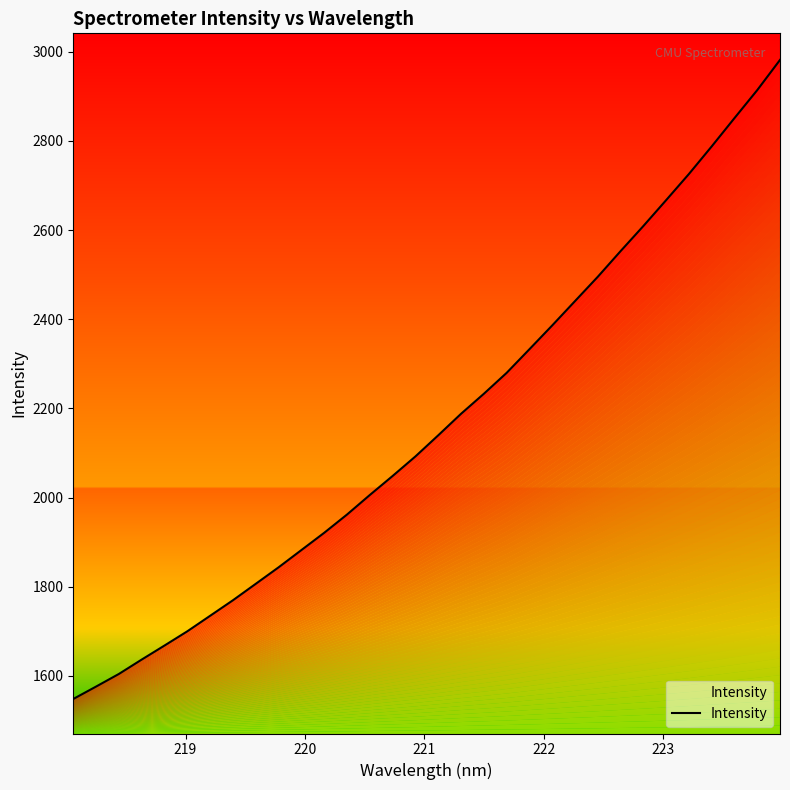

What is the average value?

2168.3